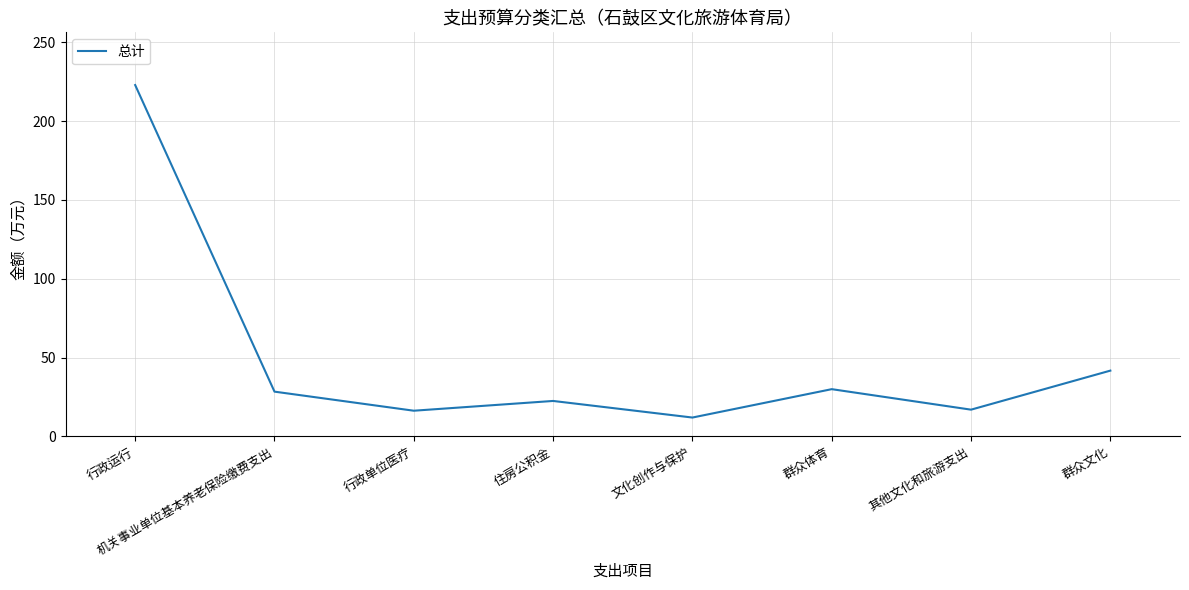

What is the maximum value shown in the chart?

222.9